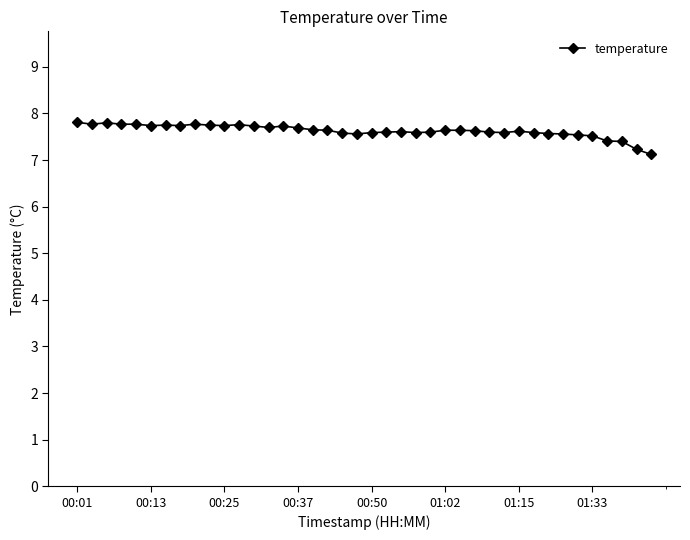

What is the sum of all values?

305.1